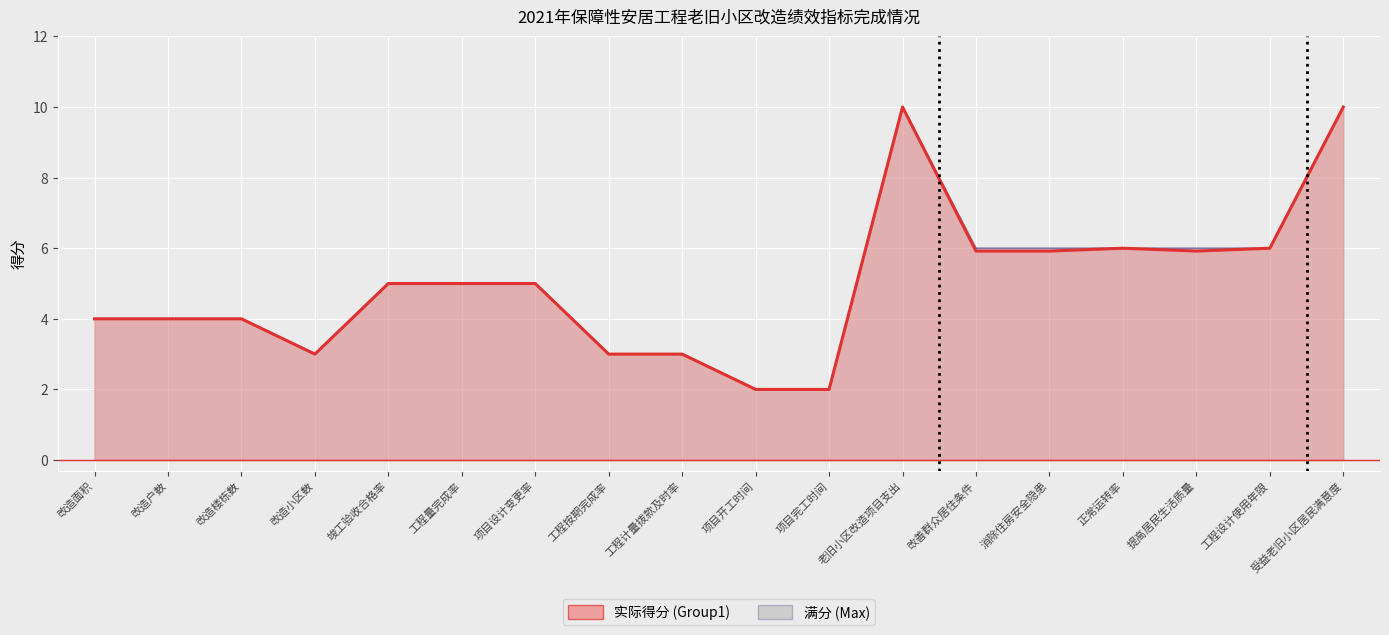

At which category does 实际得分线 reach its first local valley?

改造小区数